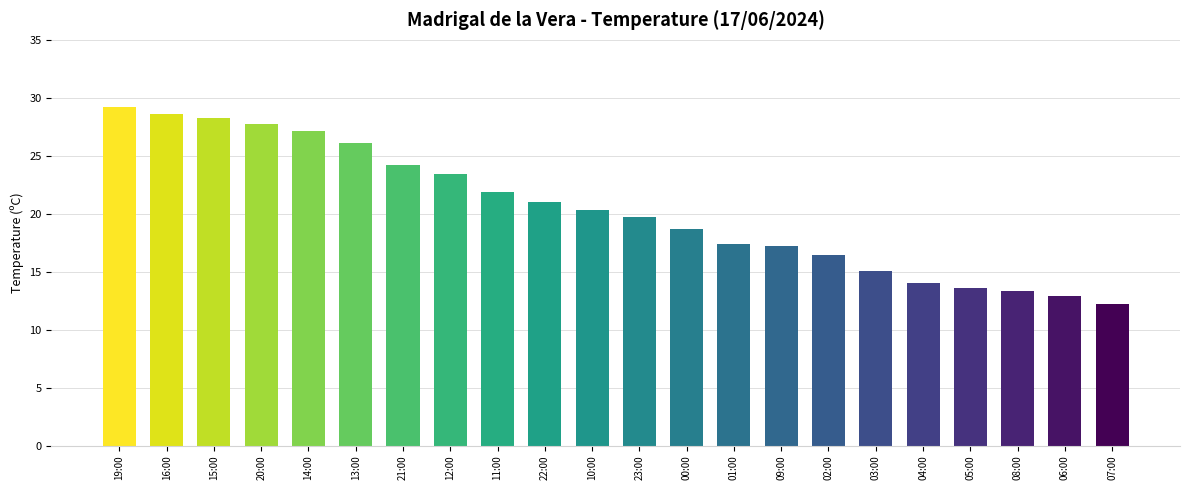

Read the value at 20:00.

27.7